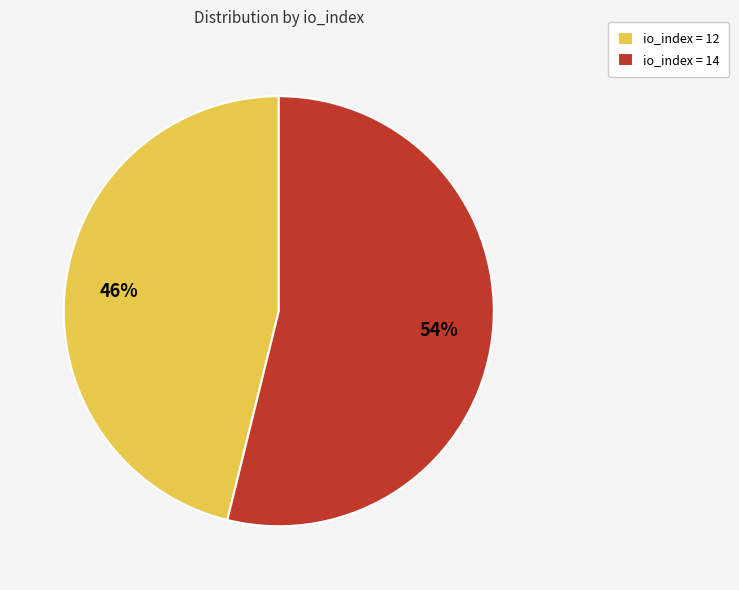

To the nearest percent, what portion does io_index = 12 represent?

46%